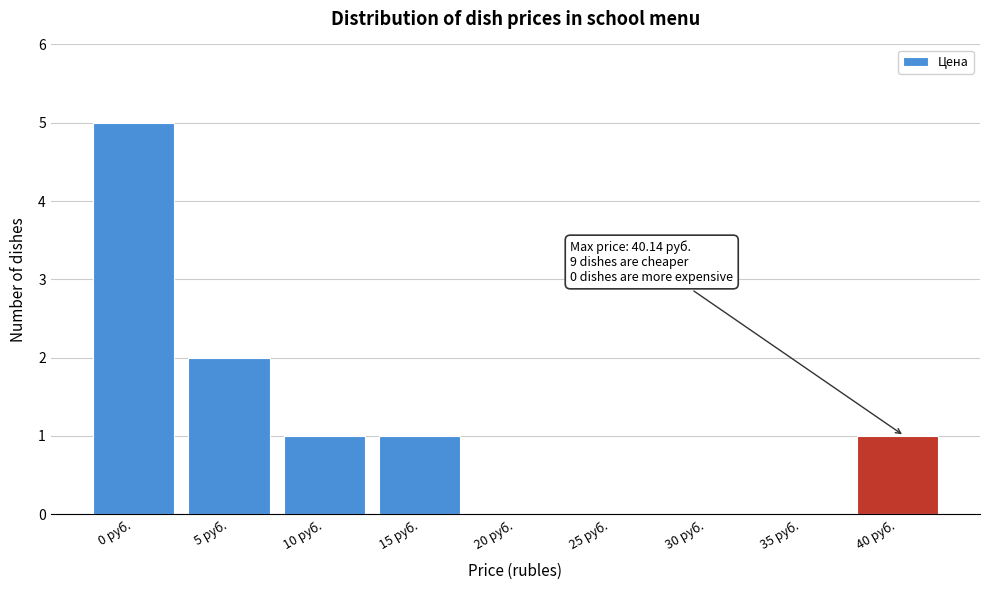

Reading left to right, transcribe all the data shown in this chart.

0 руб.=5	5 руб.=2	10 руб.=1	15 руб.=1	20 руб.=0	25 руб.=0	30 руб.=0	35 руб.=0	40 руб.=1